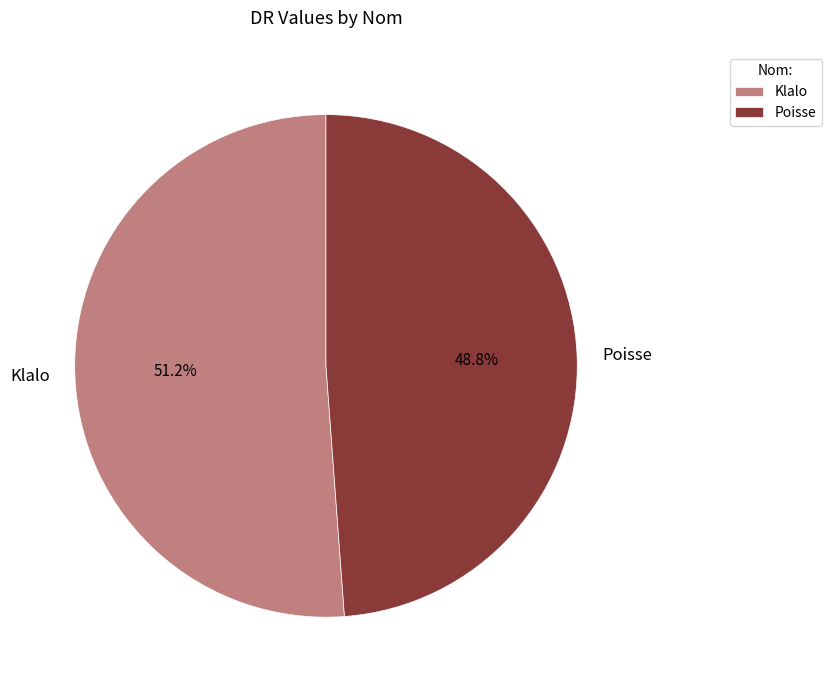

What is the smallest slice in the pie chart?

Poisse